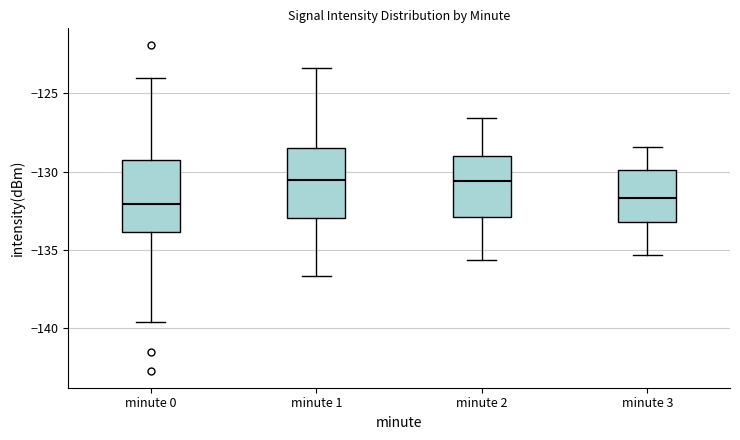

Reading left to right, read every box against the y-axis: the position of its median line, the range the box covers, and the ends of its whiskers. The values are not printed on the chart, so give them approximately, as read against the axis.

minute 0: median -132.0, box -134.0 to -129.5, whiskers -139.5 to -124.0
minute 1: median -130.5, box -133.0 to -128.5, whiskers -136.5 to -123.5
minute 2: median -130.5, box -133.0 to -129.0, whiskers -135.5 to -126.5
minute 3: median -131.5, box -133.0 to -130.0, whiskers -135.5 to -128.5